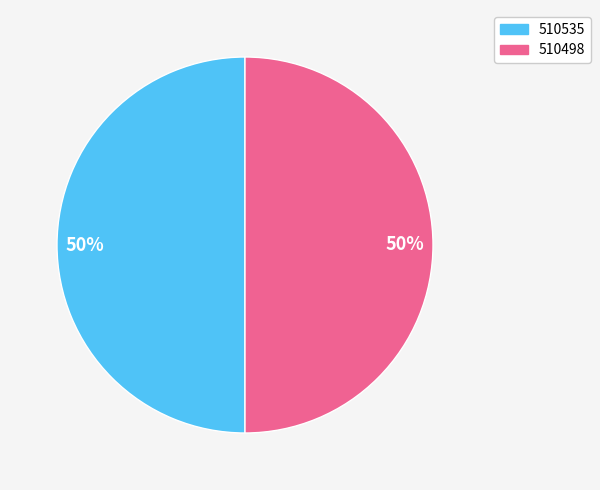

True or false: 510535 accounts for 40% of the total.

False